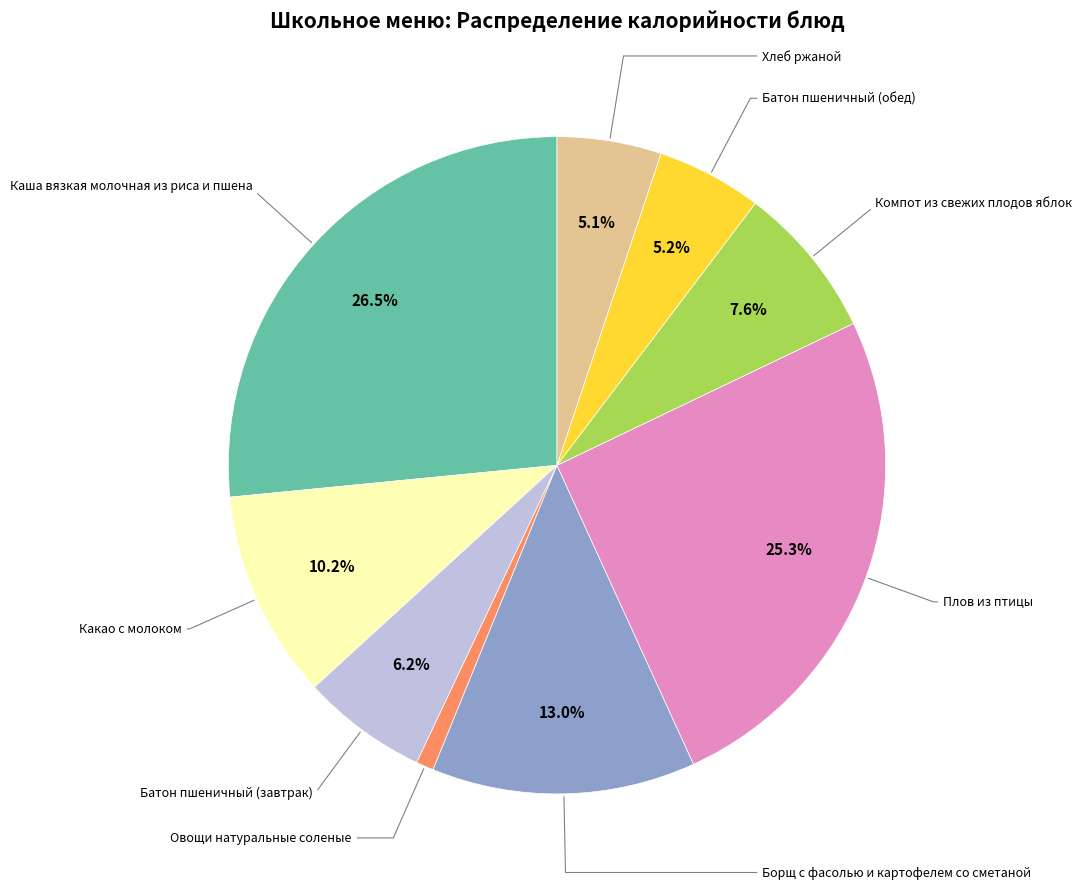

Is there any slice that represents more than half of the pie?

No